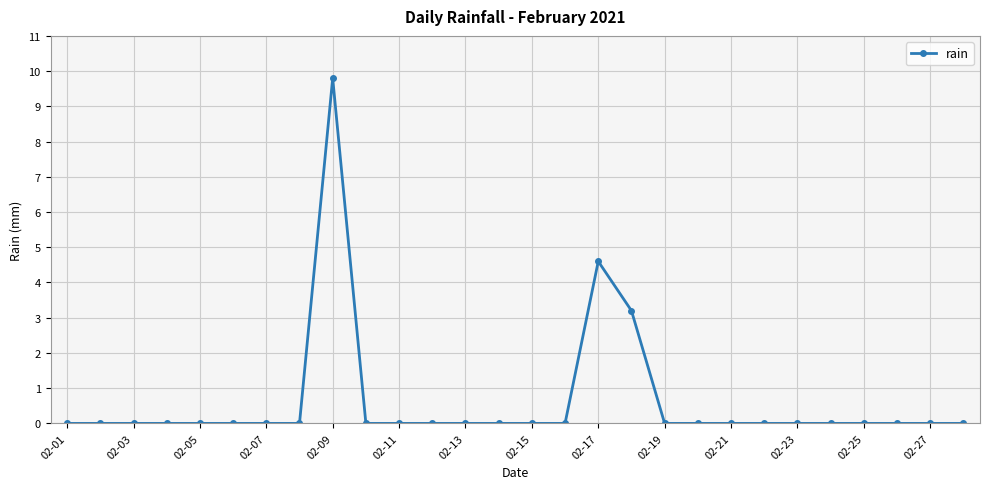

How many lines are shown in the chart?

1